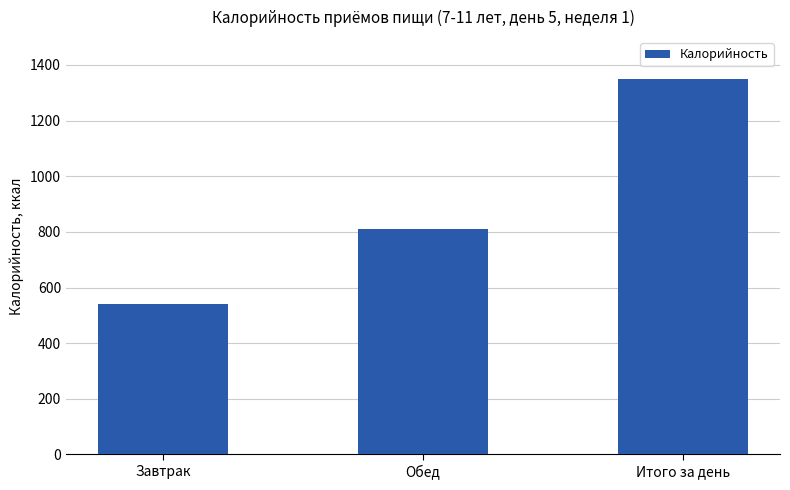

List the labels in order of value, smallest first.

Завтрак, Обед, Итого за день